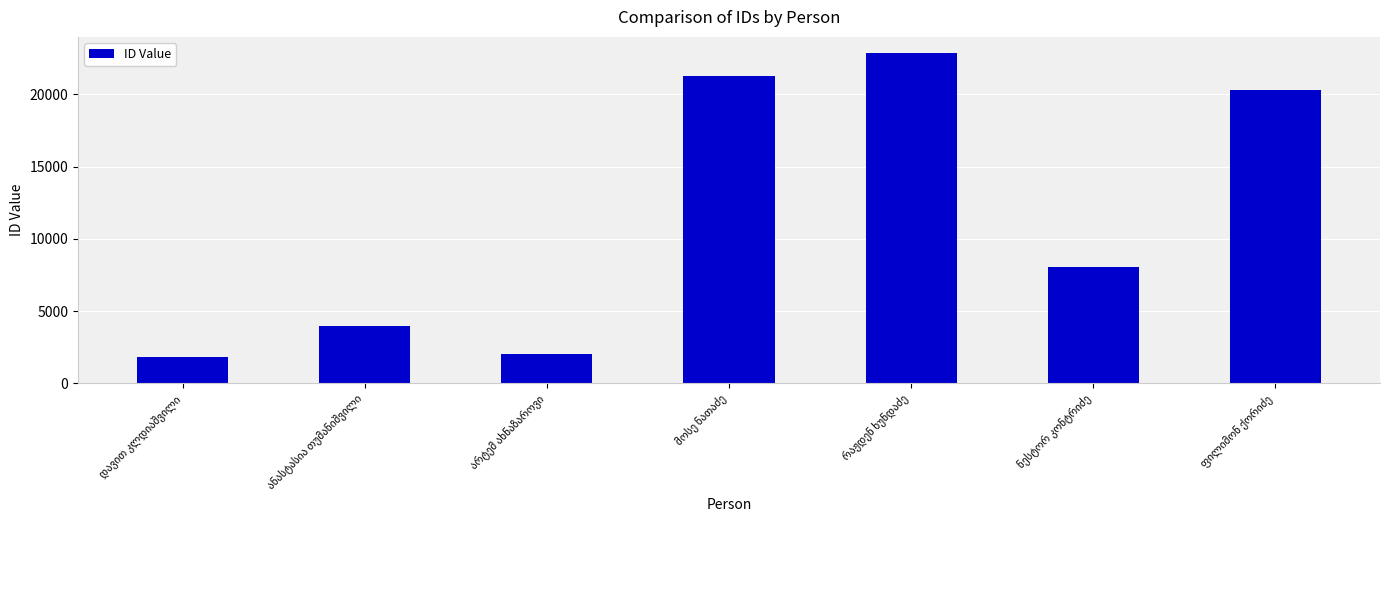

What is the value of the 5th bar from the left?

22838